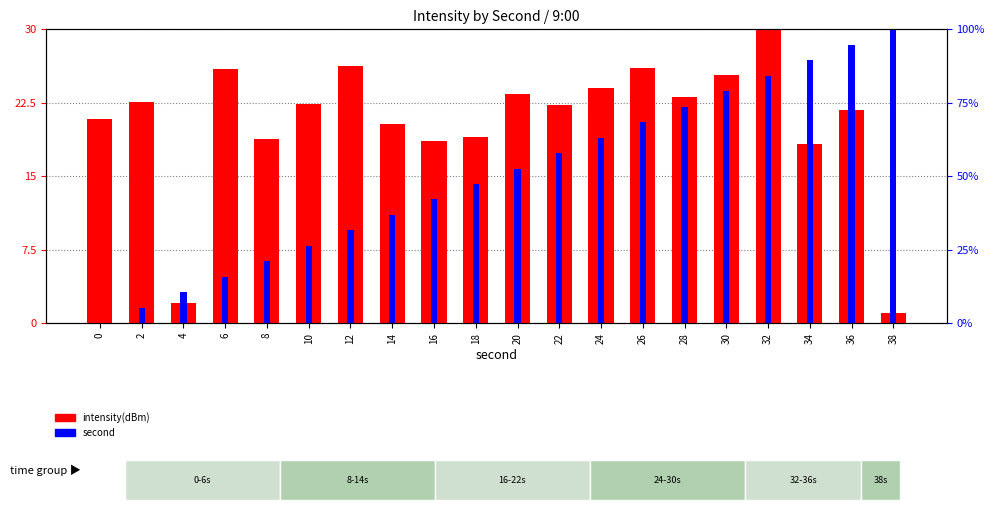

Where is the data nearest to the value 15?

34